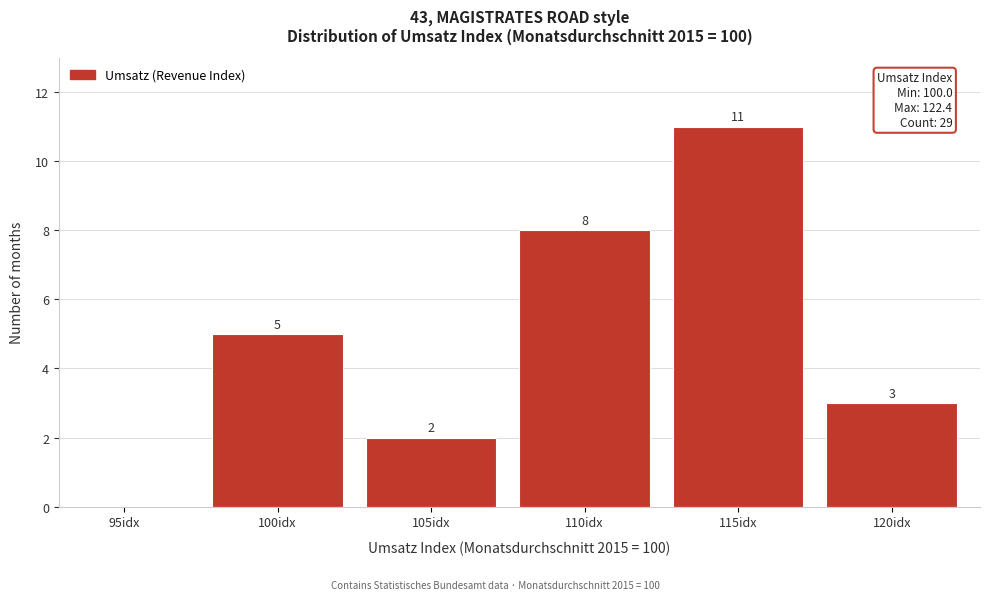

Reading right to left, transcribe all the data shown in this chart.

120idx=3	115idx=11	110idx=8	105idx=2	100idx=5	95idx=0